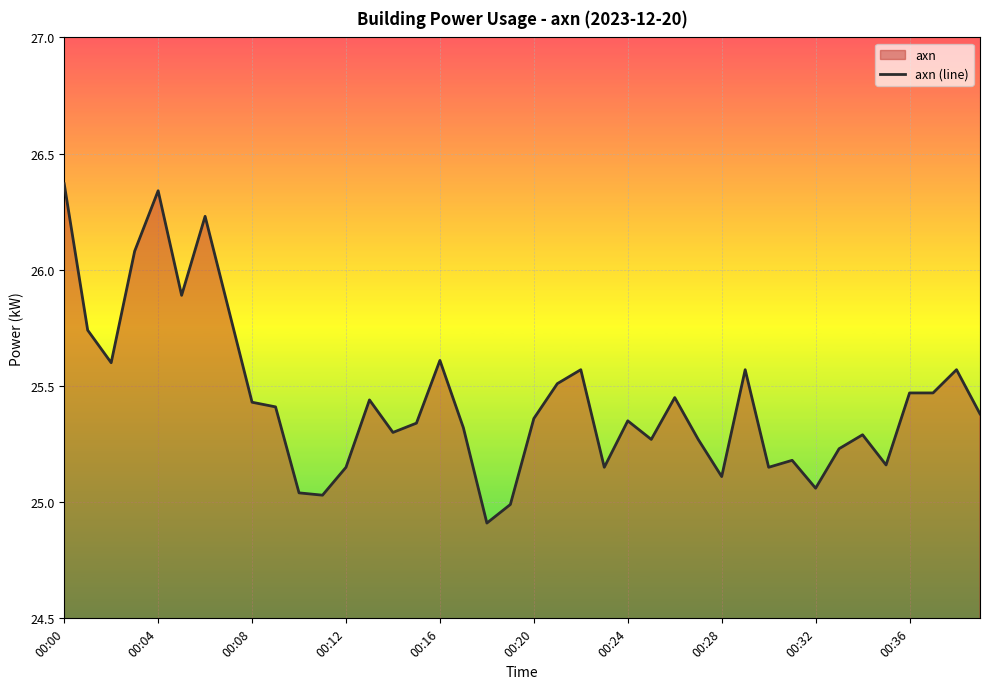

What is the change in value from 00:08 to 00:16?

+0.2